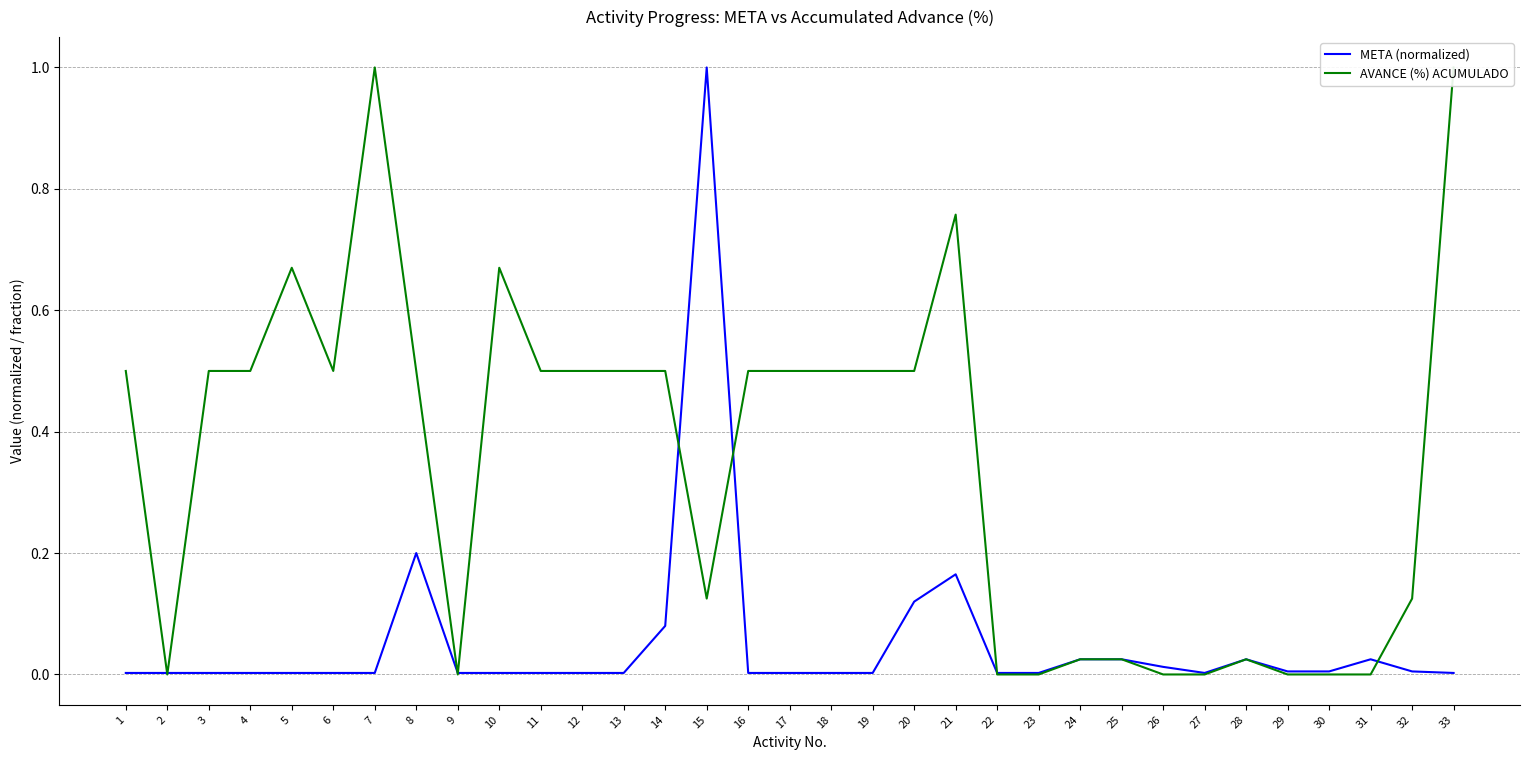

Which category has the highest value across all series?

15